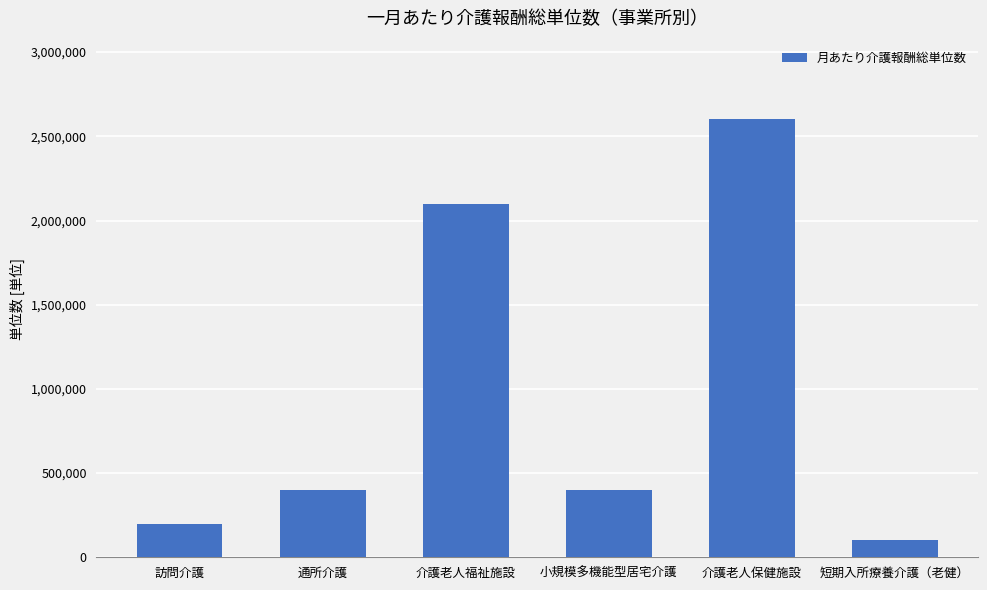

What is the smallest value displayed?

100000